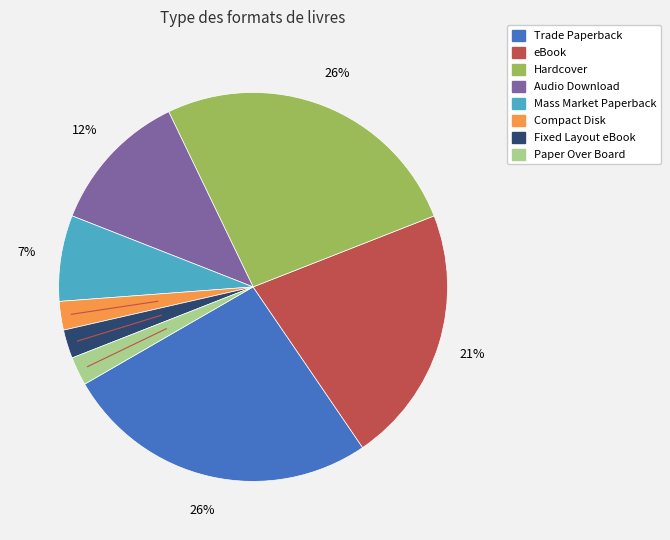

To the nearest percent, what portion does Compact Disk represent?

2%